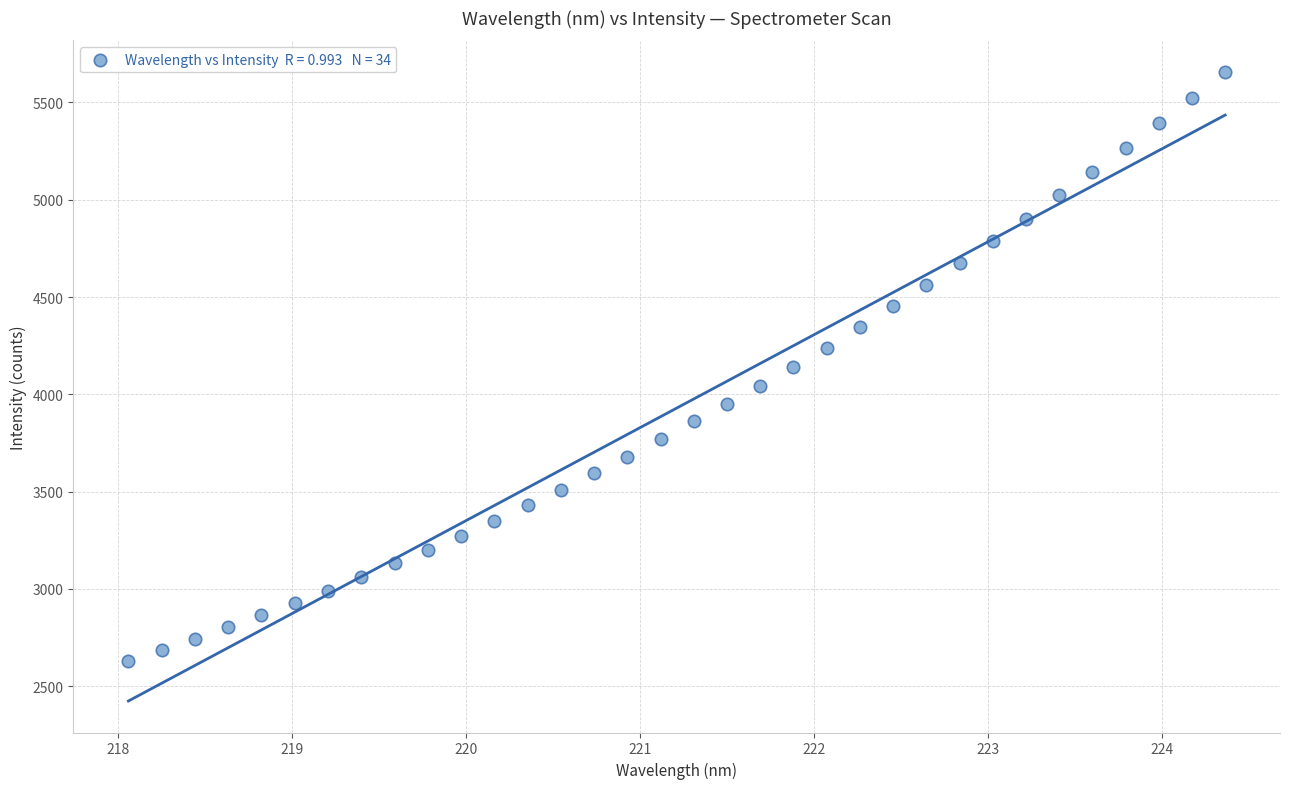

What is the range of X values (max minus min)?

6.3